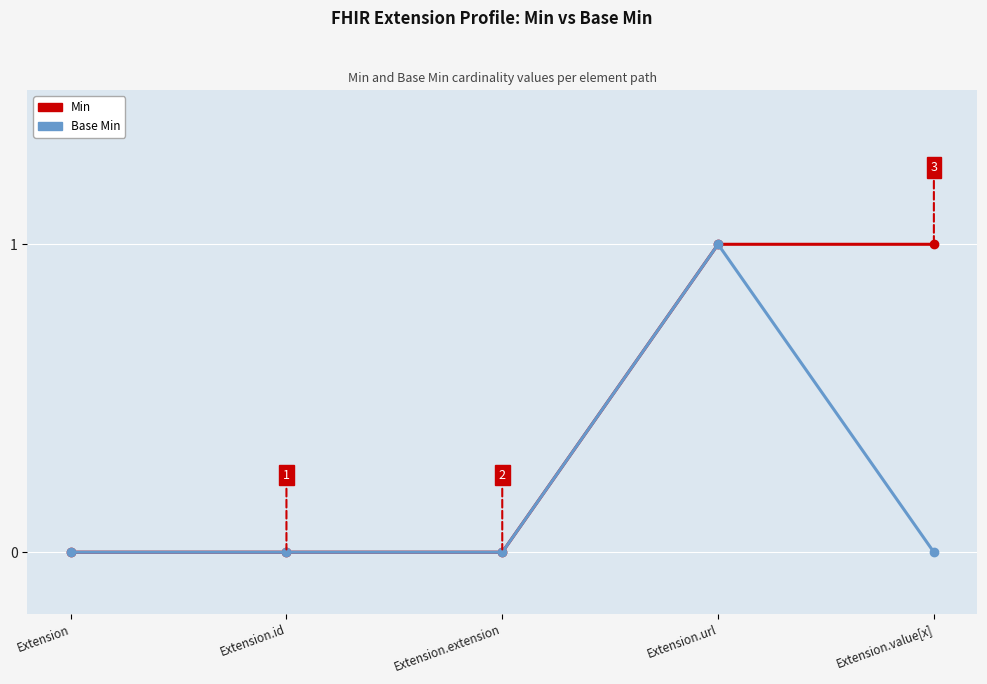

What position from the right is Extension?

5